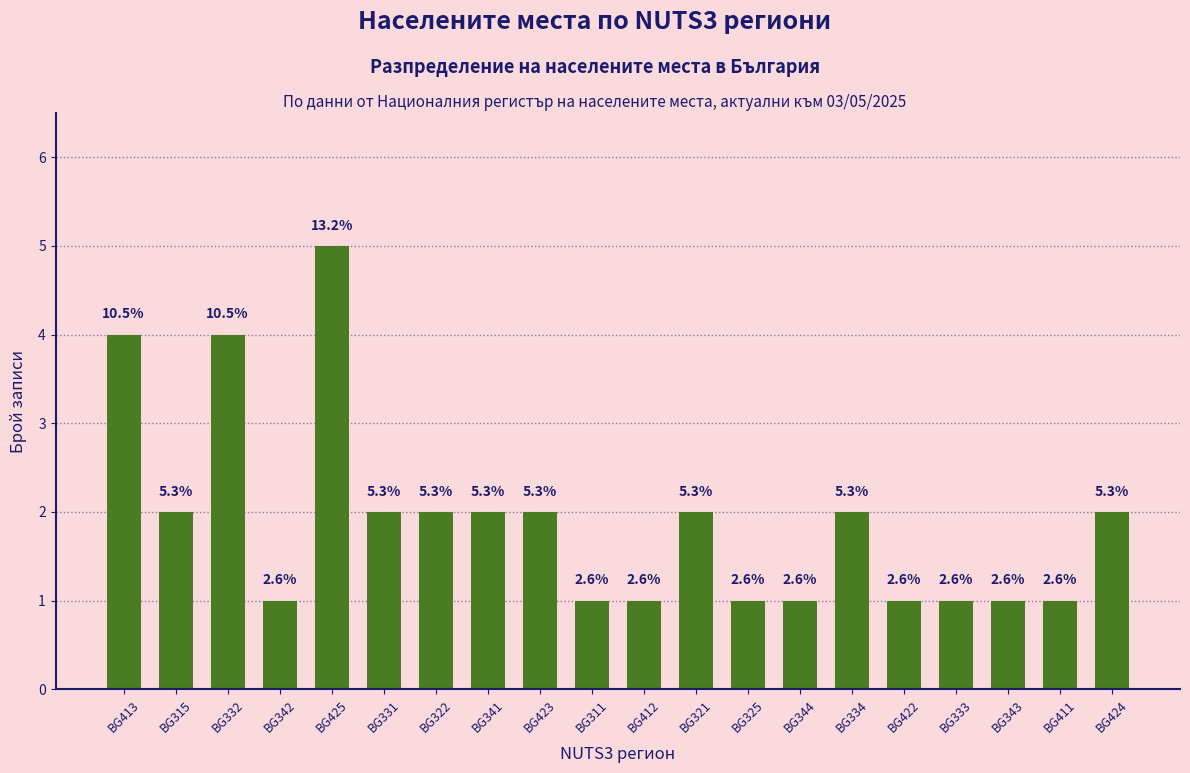

At which category does the chart reach its minimum across all series?

BG342